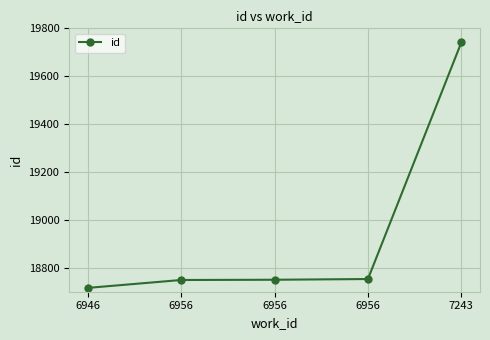

How many lines are shown in the chart?

1